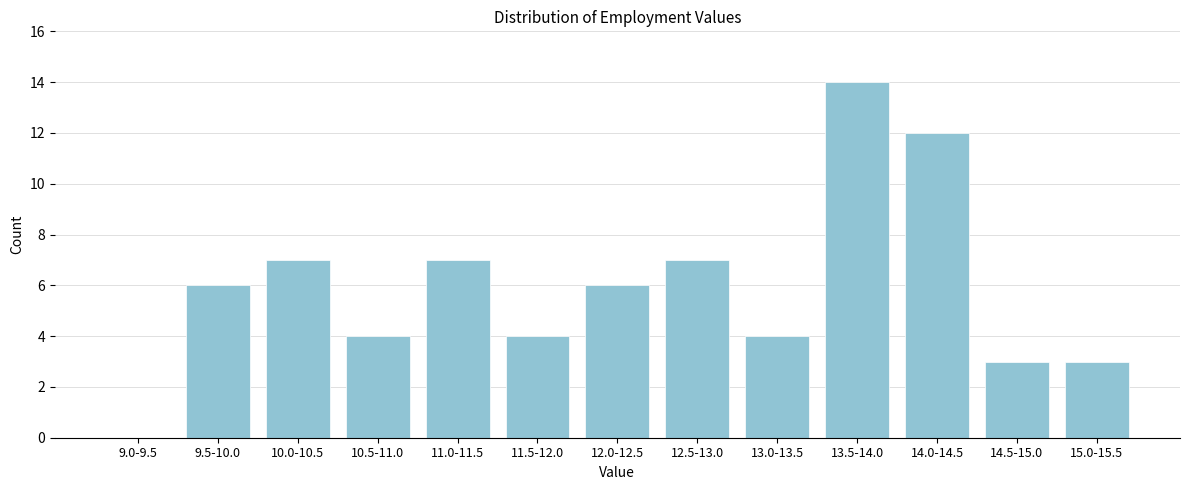

Reading left to right, list all the values displayed in this chart.

9.0-9.5=0	9.5-10.0=6	10.0-10.5=7	10.5-11.0=4	11.0-11.5=7	11.5-12.0=4	12.0-12.5=6	12.5-13.0=7	13.0-13.5=4	13.5-14.0=14	14.0-14.5=12	14.5-15.0=3	15.0-15.5=3